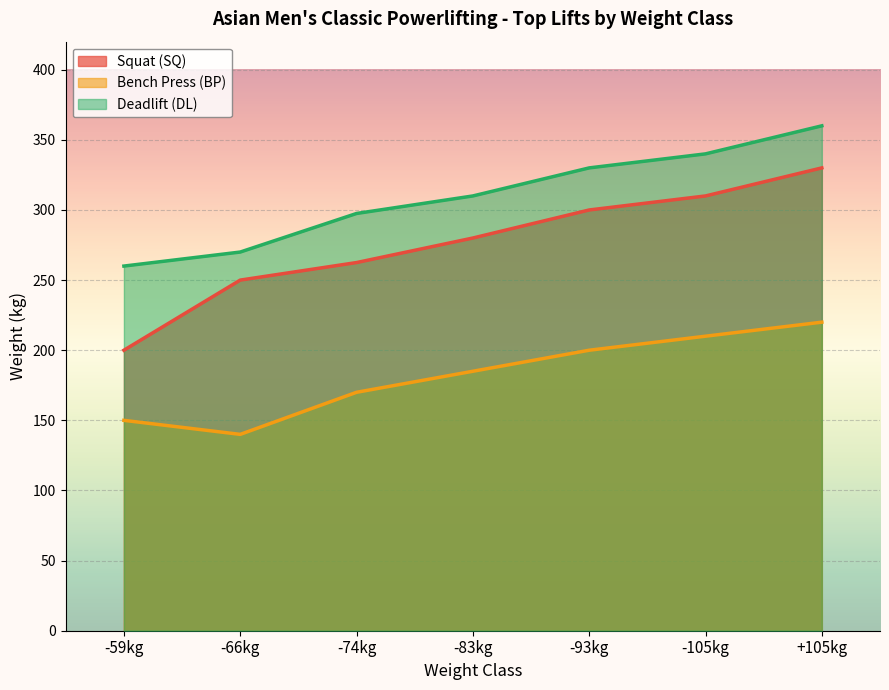

Which series changed the most between -59kg and -105kg?

Squat (SQ)